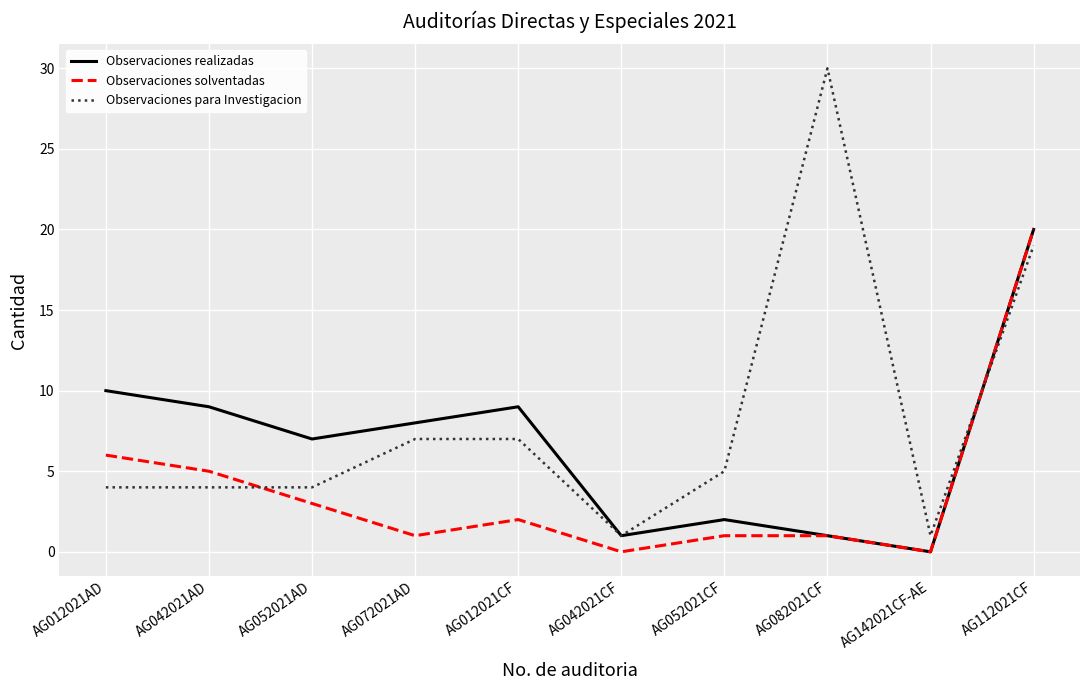

Which category has the lowest value in the Observaciones realizadas series?

AG142021CF-AE